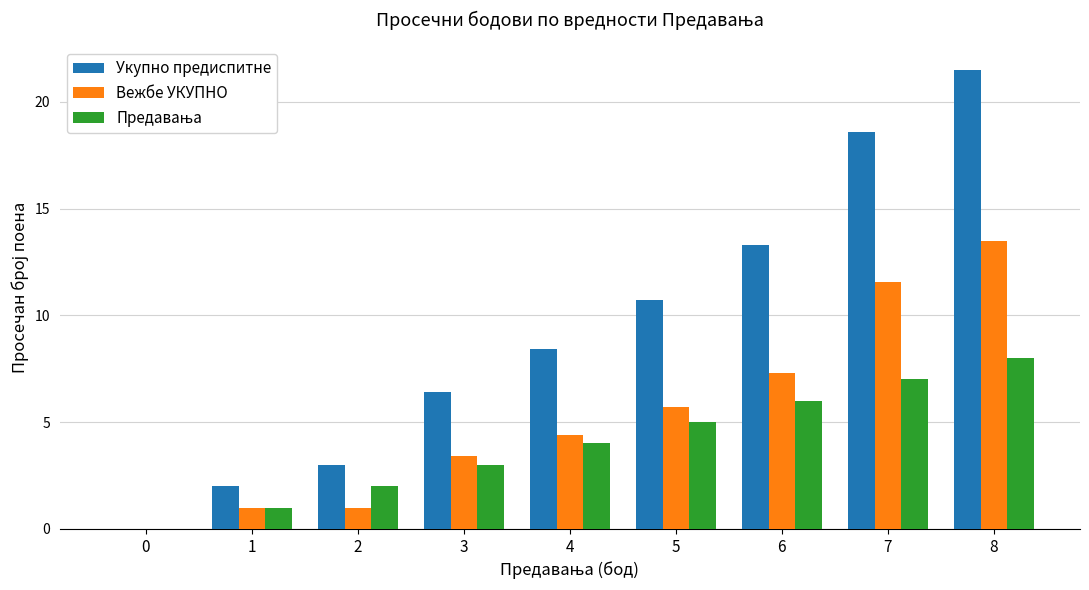

Between 0 and 5, which series saw the biggest shift?

Укупно предиспитне